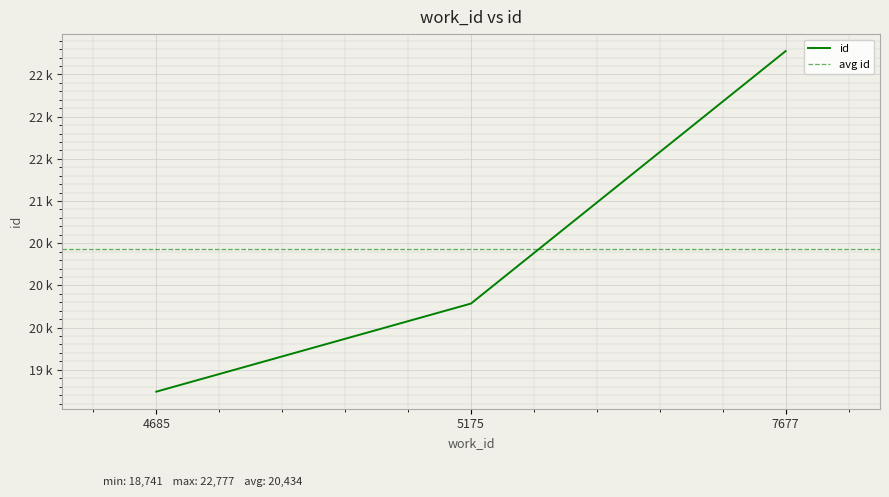

List the labels in order of value, largest first.

7677, 5175, 4685